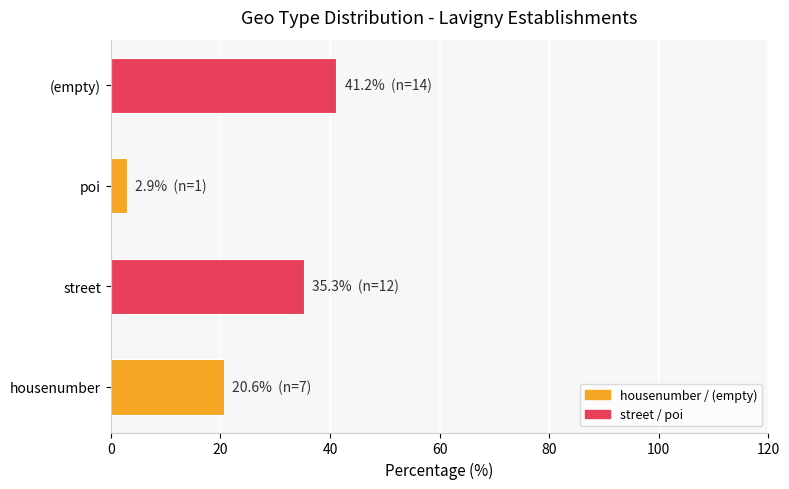

Are the bars grouped side by side (vs. stacked)?

No